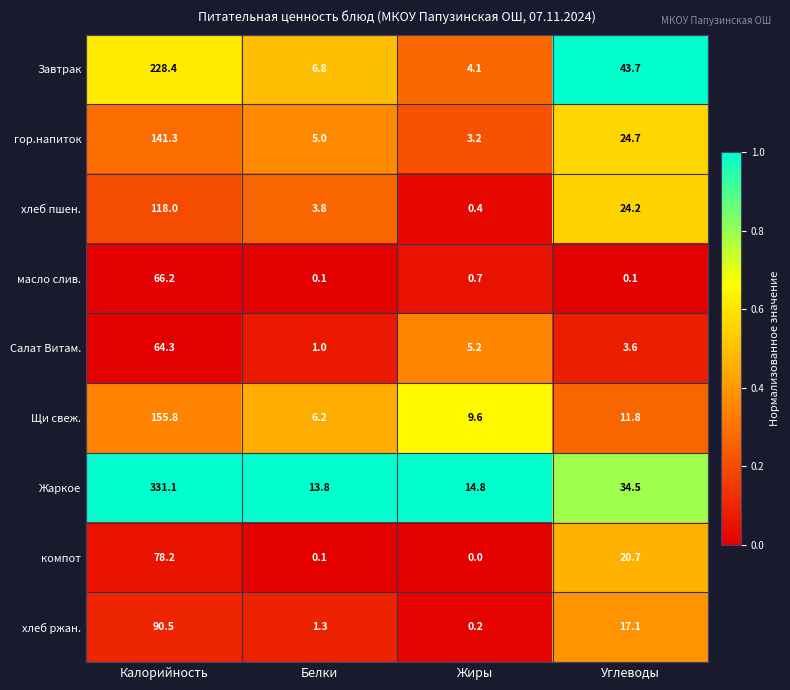

What is the maximum value for хлеб пшен.?

118.0